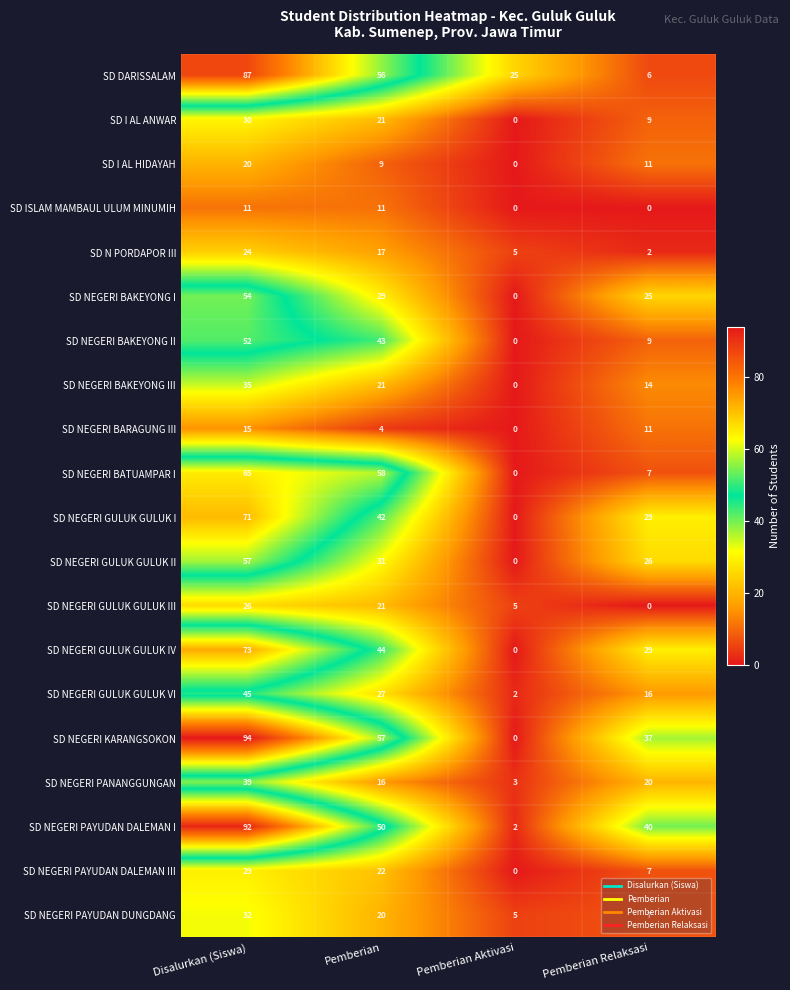

Is it true that SD NEGERI BARAGUNG III equals 6 at Disalurkan (Siswa)?

False